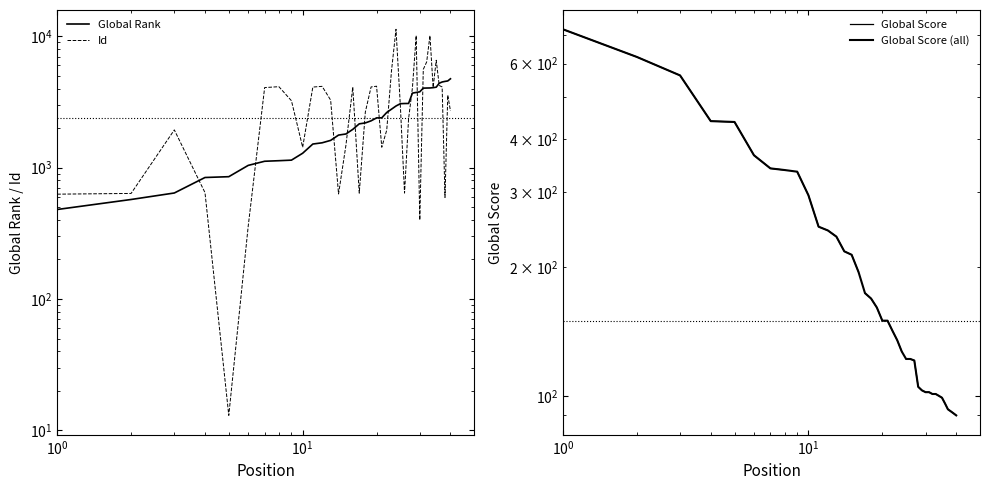

Is it true that Global Score equals 757 at 5?

False